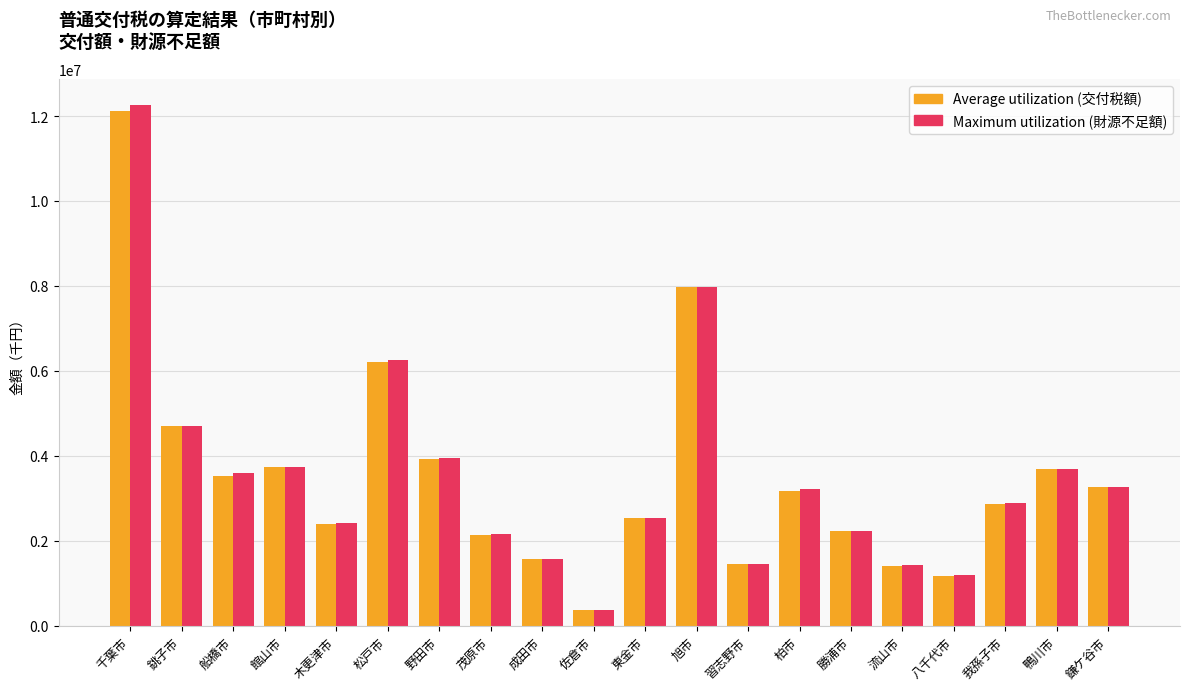

What is the maximum value shown in the chart?

12262444